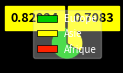

What is the ratio of the value at Asie to the value at Europe?

0.5